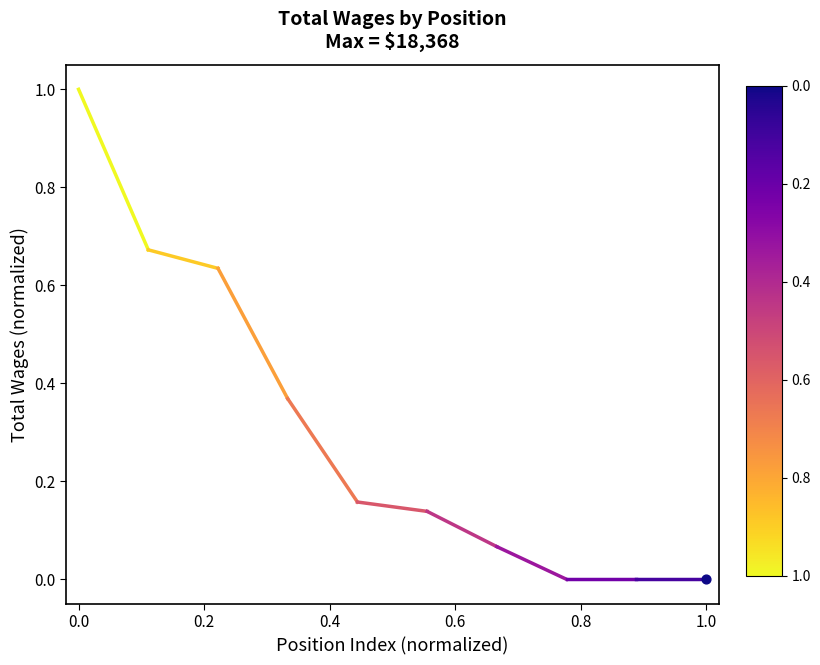

What is the change in value from 0.0 to 0.2?

-0.3